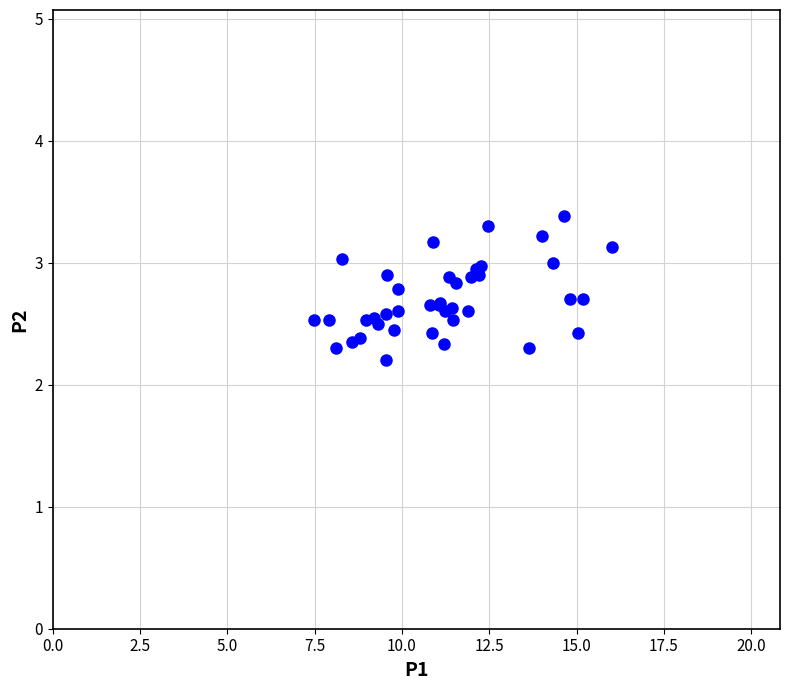

What Y value in the scatter plot is closest to 2?

2.2